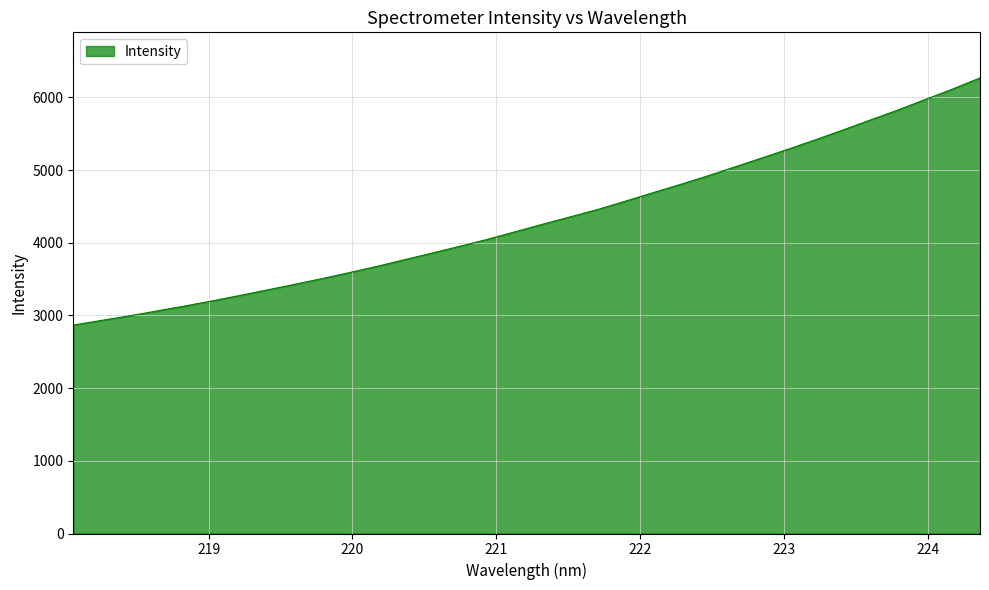

What is the sum of all values?

147041.2